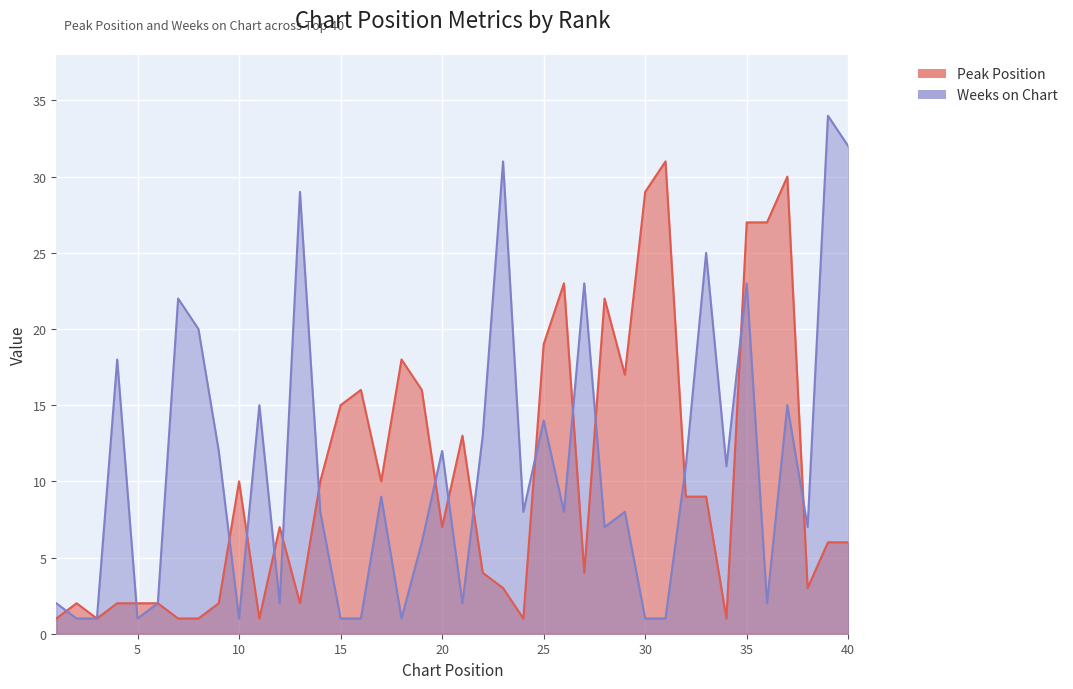

In Weeks on Chart, how many points are lower than both neighbors (excluding endpoints)?

11